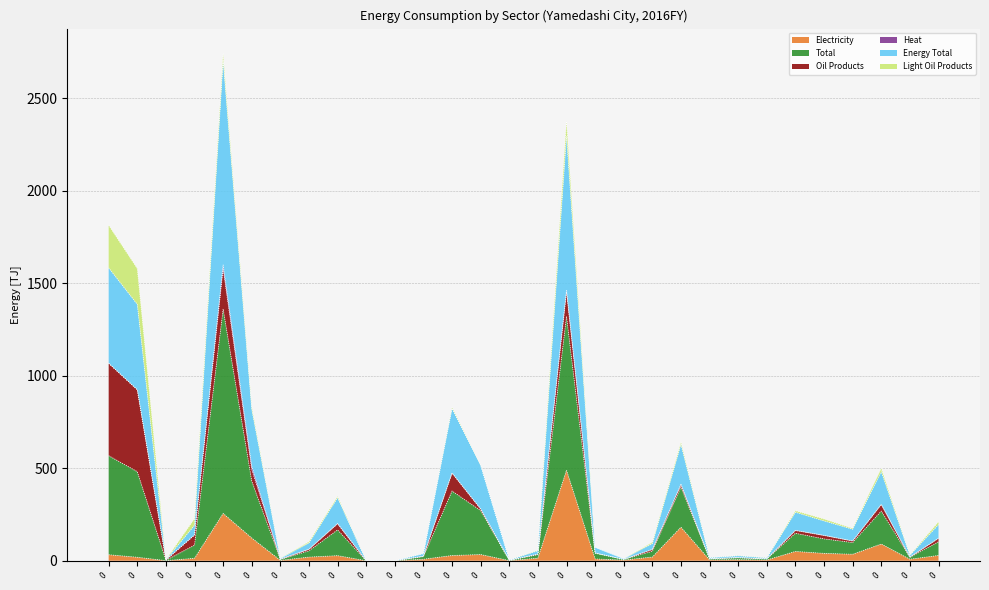

Reading right to left, extract all data points from this chart.

Electricity: 28.4	8.1	90.4	35.0	39.7	50.1	4.0	5.8	4.5	181.2	19.9	3.4	9.6	489.2	13.5	0.8	33.4	28.2	8.0	0.0	0.0	27.4	19.6	1.9	122.8	255.6	13.1	0.6	18.7	32.4
Total: 195.0	29.7	481.7	169.9	214.9	262.0	15.7	26.7	16.5	628.5	92.3	10.8	72.6	2294.0	54.2	3.6	514.6	822.7	38.4	0.0	0.0	340.3	95.4	13.2	818.1	2700.5	191.6	5.7	1385.7	1583.0
Energy Total: 210.4	30.5	500.1	174.6	225.3	269.9	16.4	27.4	16.7	640.8	99.7	10.8	72.7	2375.2	56.3	3.7	516.0	828.1	38.5	0.0	0.0	347.7	102.6	13.5	832.8	2739.2	227.3	6.7	1579.5	1813.5